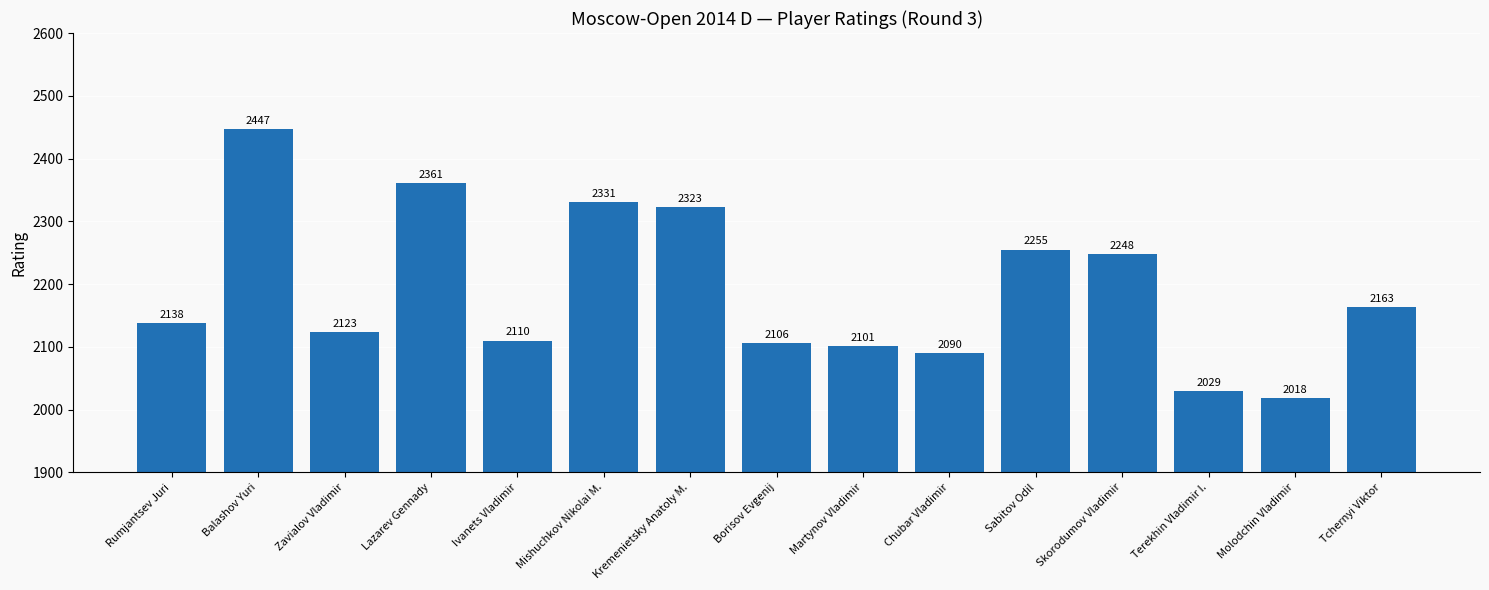

The value at Ivanets Vladimir is 1269. True or false?

False